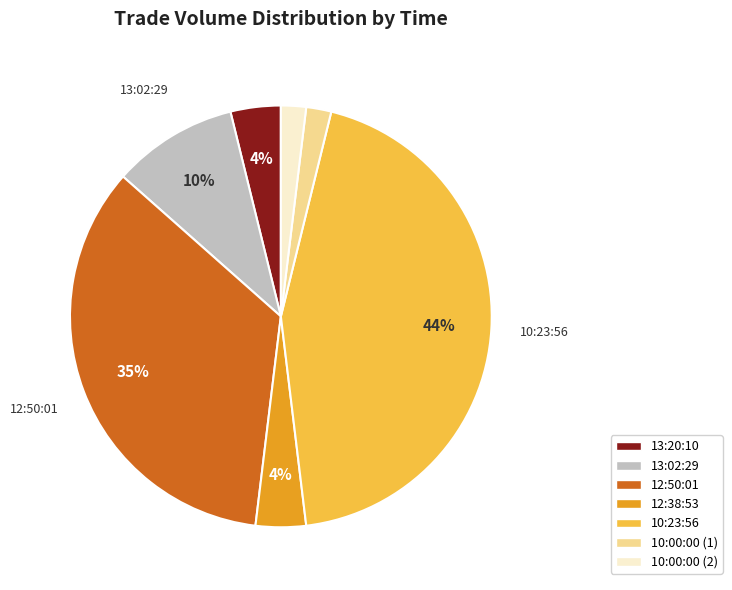

True or false: 10:23:56 accounts for 50% of the total.

False